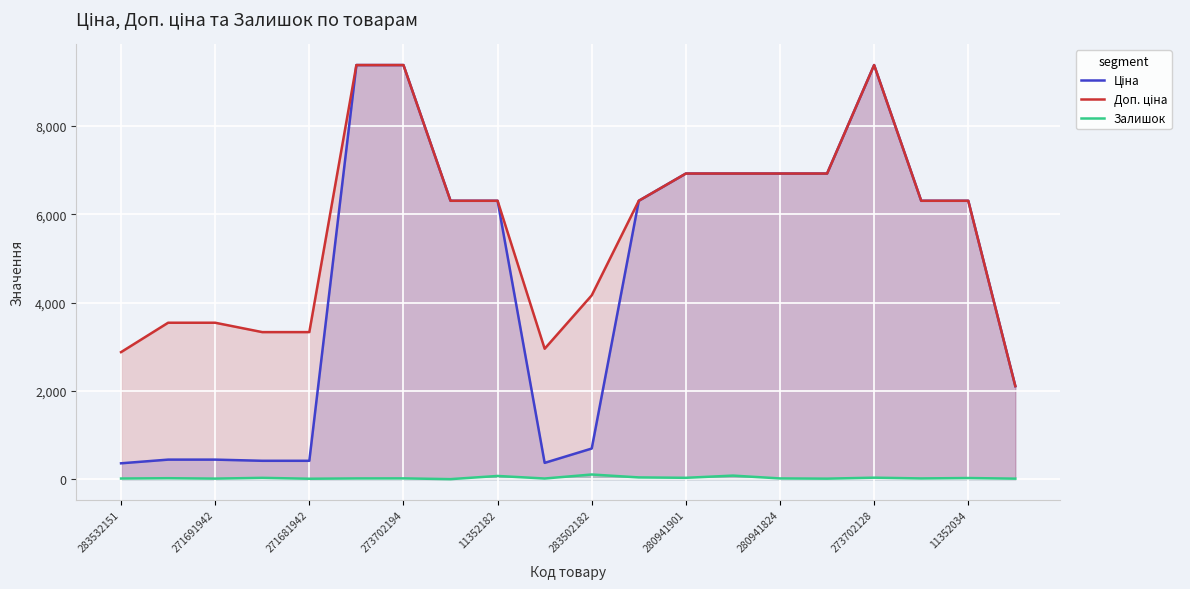

What is the difference between the Залишок values at 283532151 and 271681942?

5.0